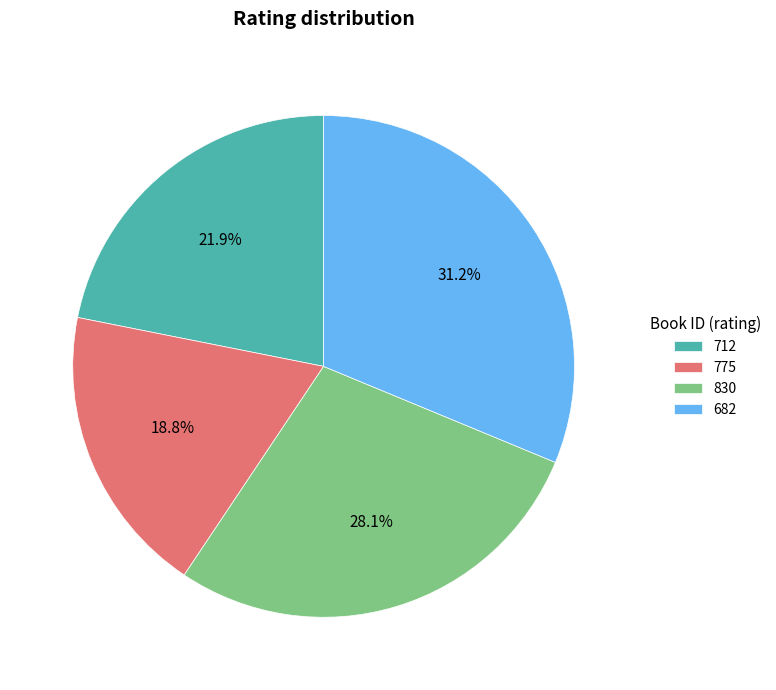

Combined, do 775 and 712 account for over 50%?

No